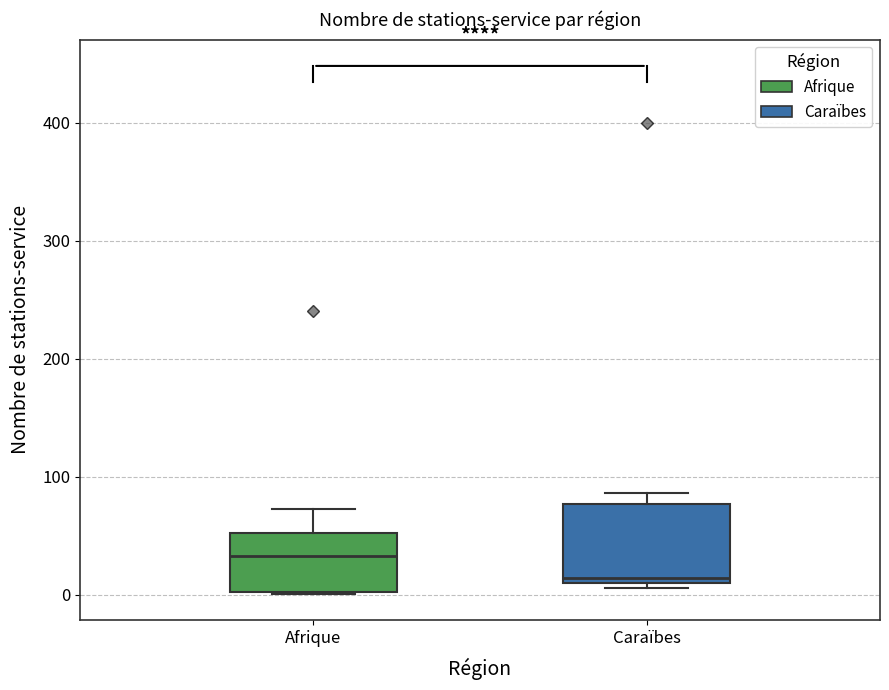

Which box has the lowest median line?

Caraïbes